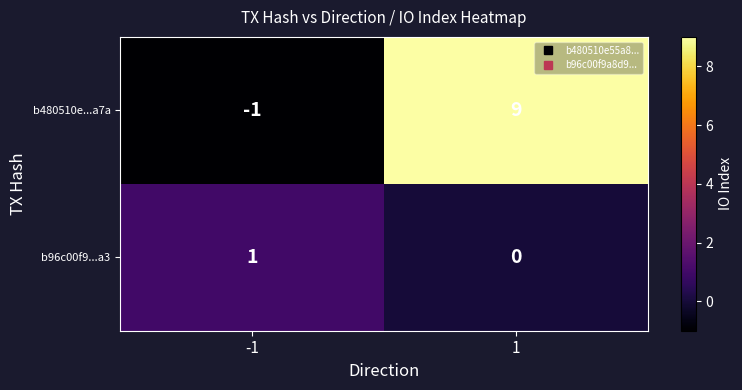

Which series has the largest range (max minus min)?

b480510e...a7a